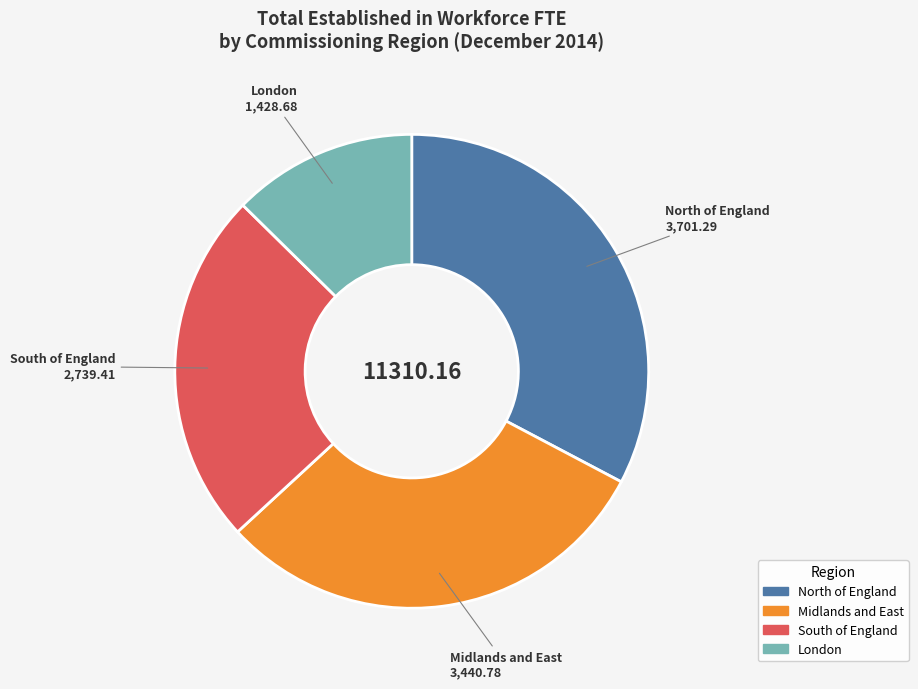

Is there any slice that represents more than half of the pie?

No